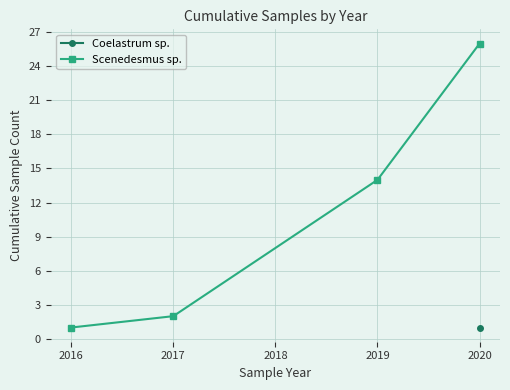

The Scenedesmus sp. series shows 26 at 2020. True or false?

True